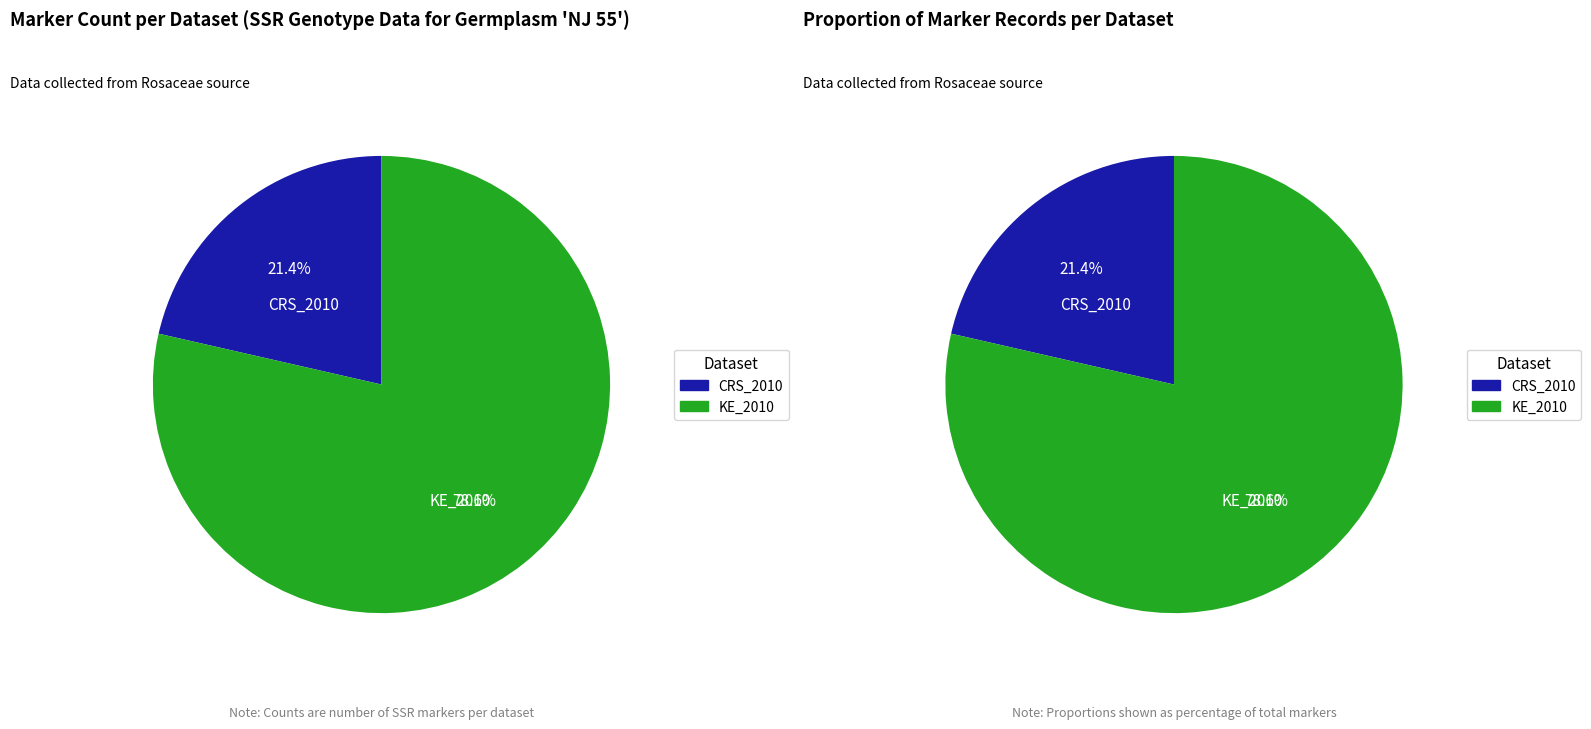

To the nearest percent, what portion does Apple_KE_genotyping_SSR_2010 represent?

79%